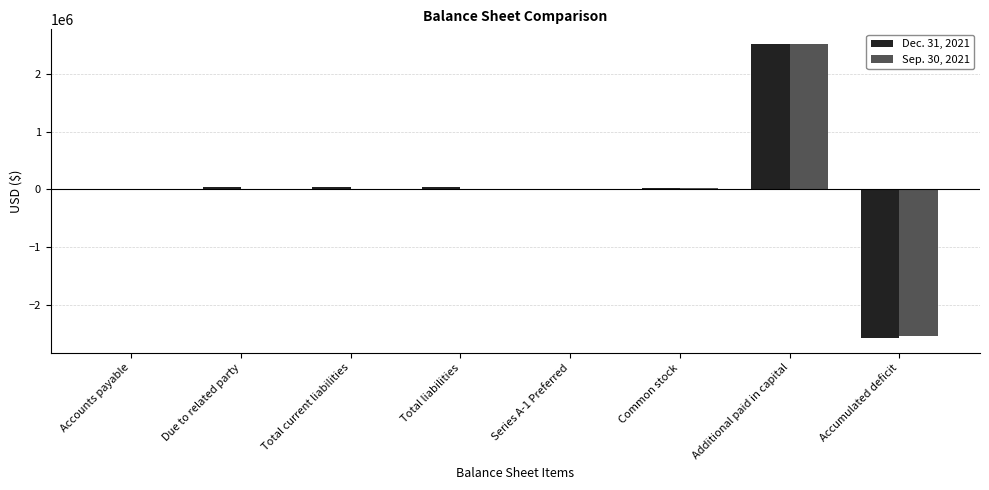

What is the maximum value shown in the chart?

2519102